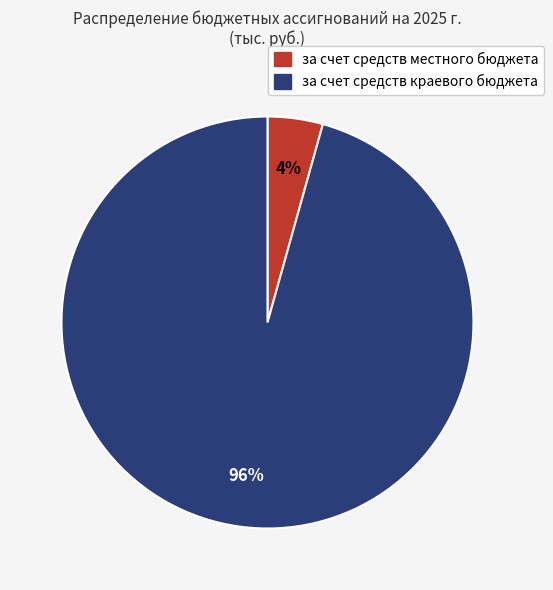

To the nearest percent, what portion does за счет средств краевого бюджета represent?

96%